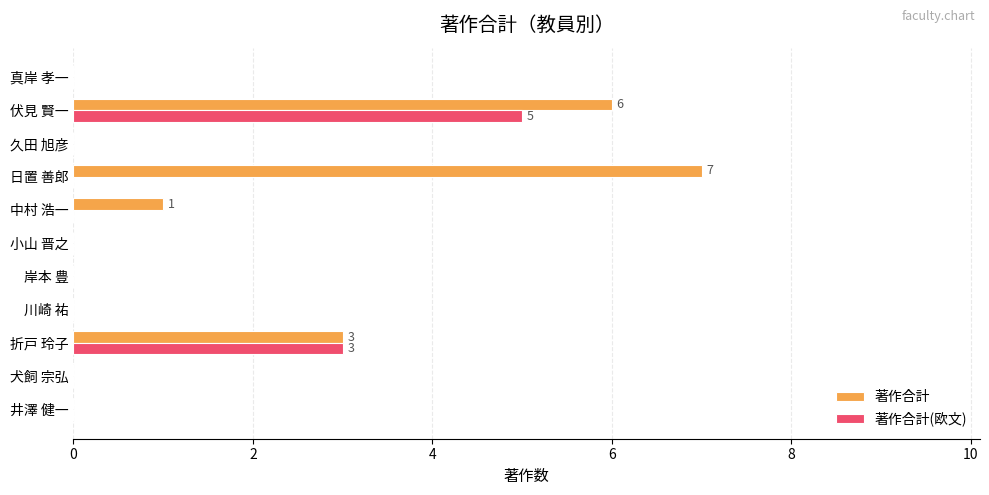

What is the sum of the 著作合計 values at 折戸 玲子 and 井澤 健一?

3